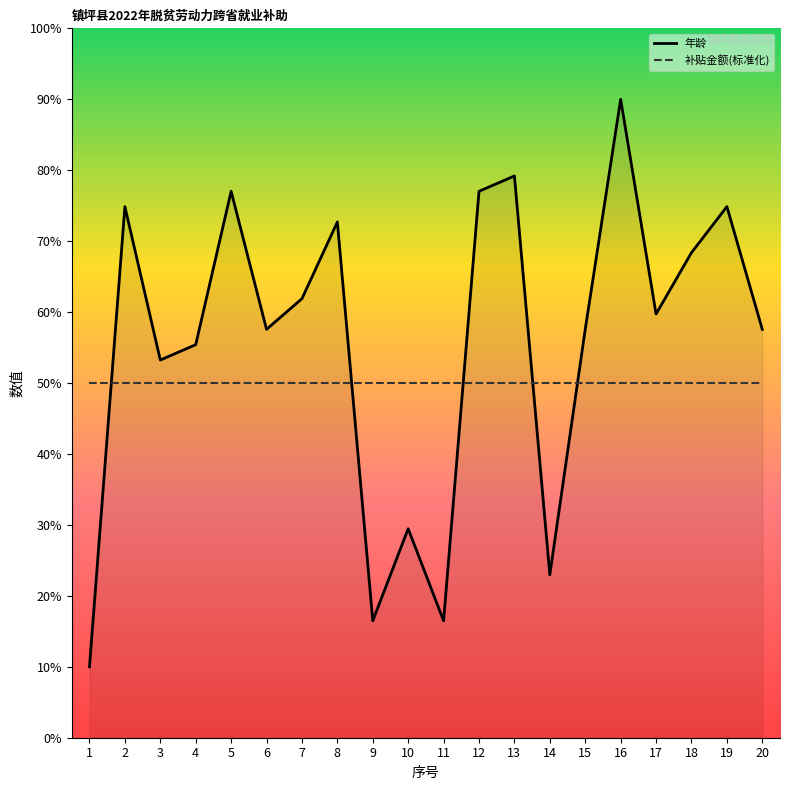

What is the maximum value for 年龄?

90.0